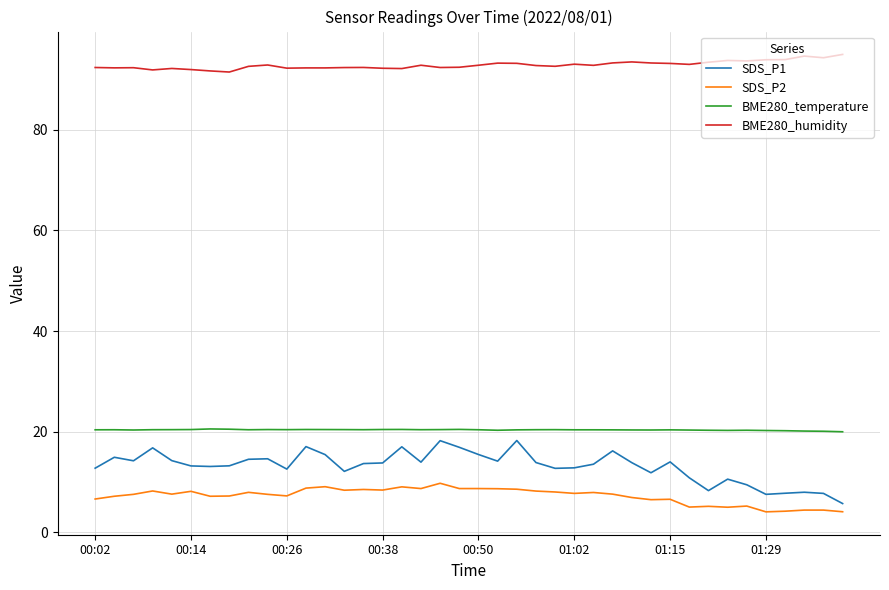

Which series has the largest total across all categories?

BME280_humidity